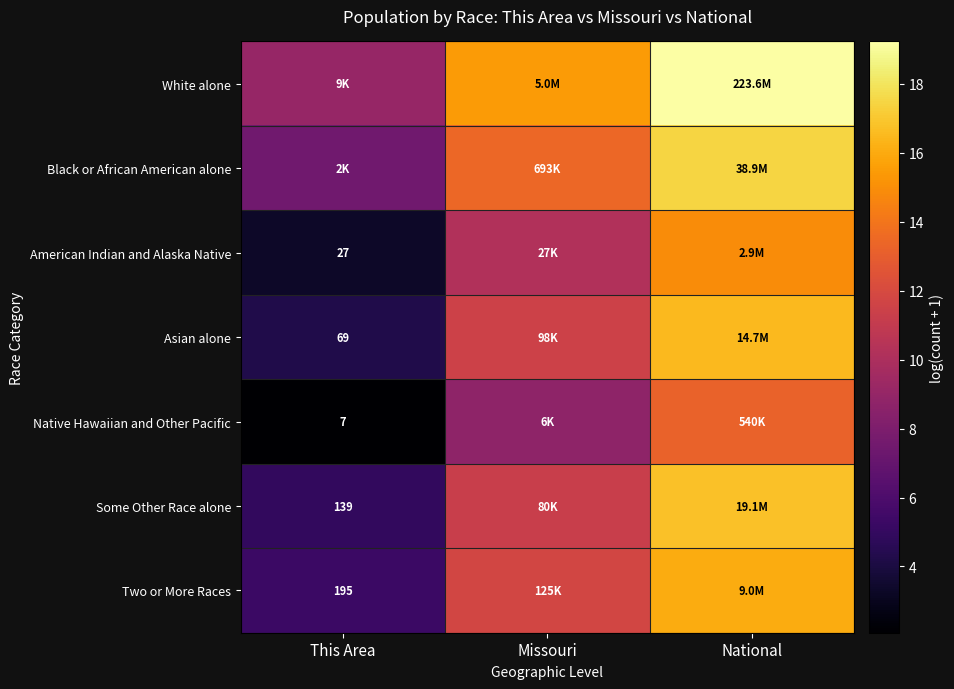

The Two or More Races series shows 9.9 at National. True or false?

False